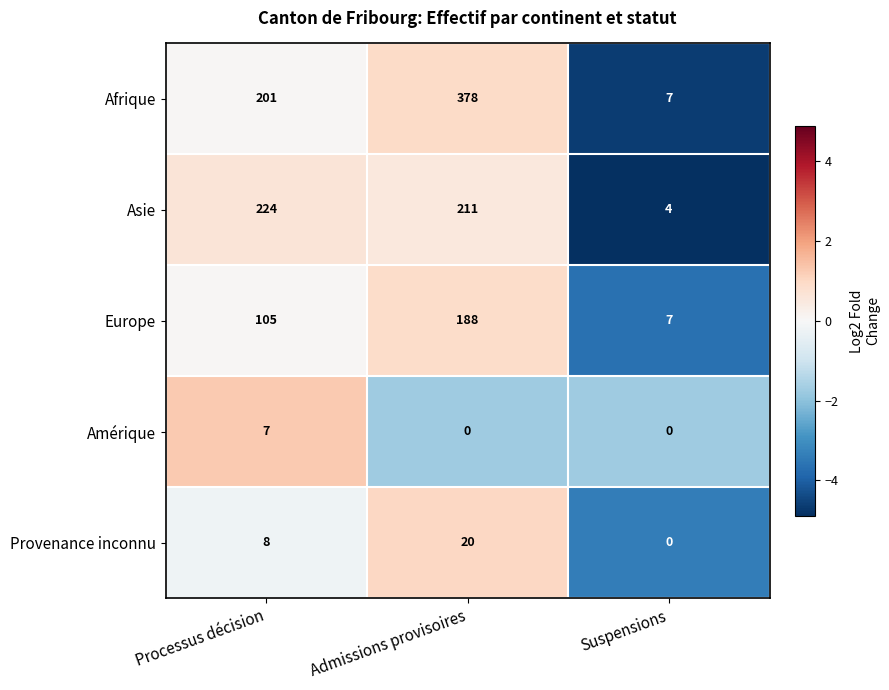

Between Admissions provisoires and Suspensions, which series saw the biggest shift?

Afrique